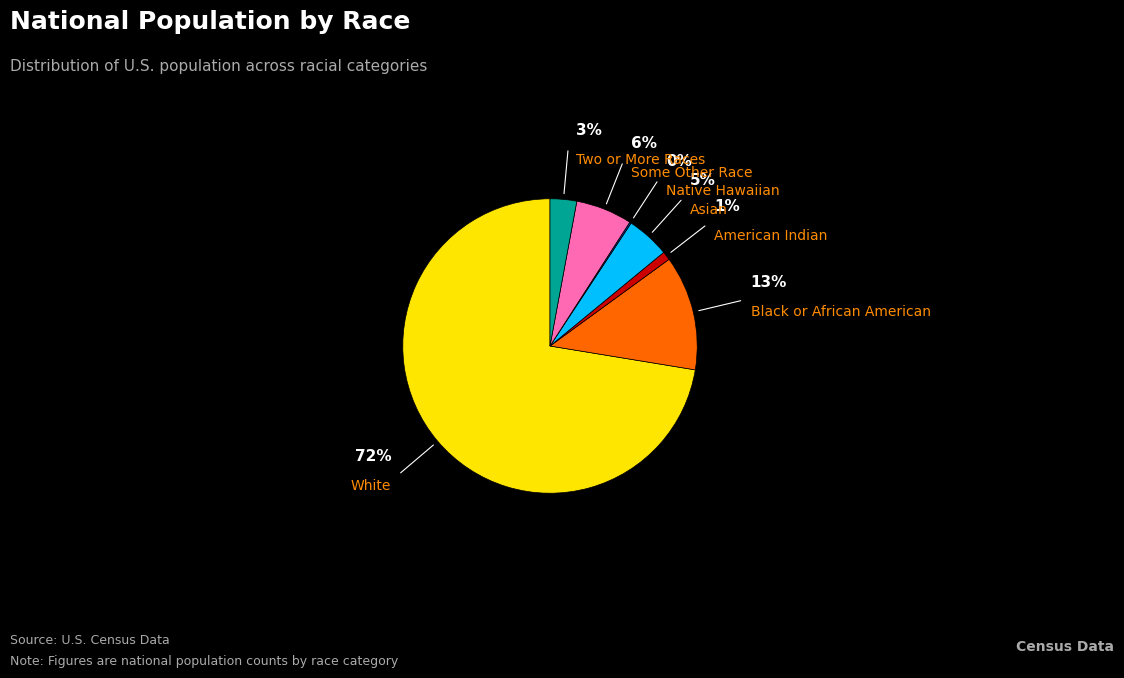

Is there any slice that represents more than half of the pie?

Yes